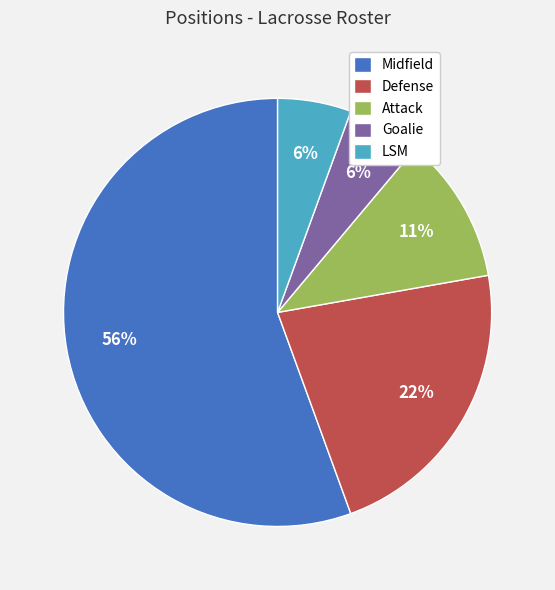

To the nearest percent, what is the difference between the largest and smallest slice percentages?

50%